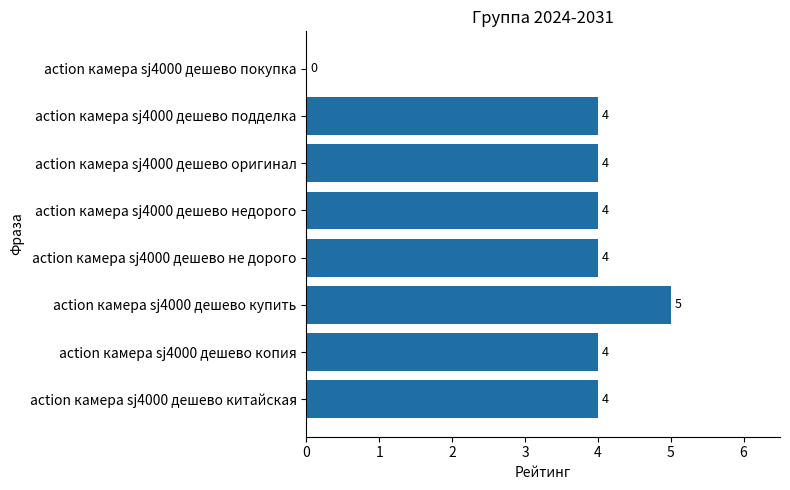

How many positive values are there?

7